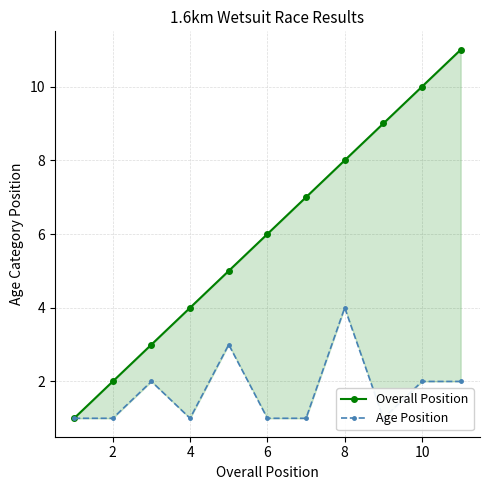

Which series has the largest range (max minus min)?

Overall Position